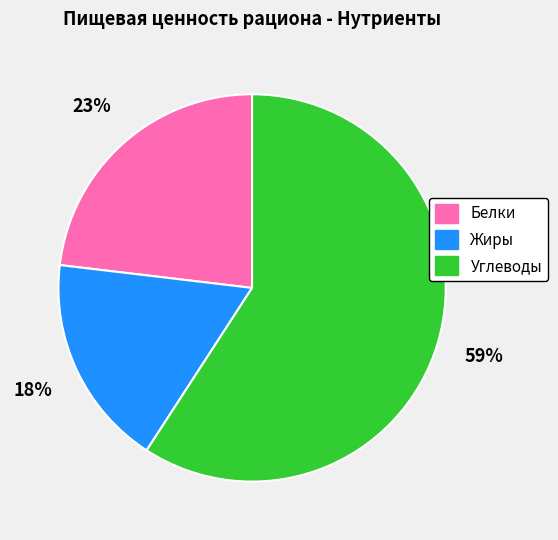

Count the number of slices in the pie.

3